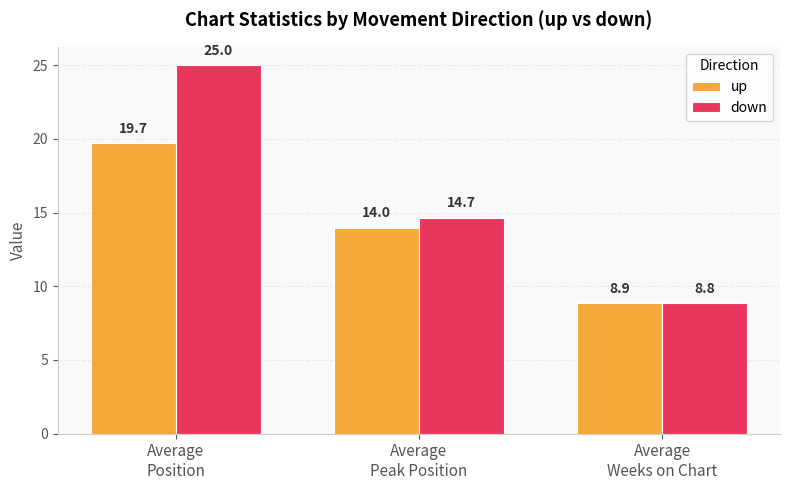

List the series in order of their overall mean, highest first.

down, up